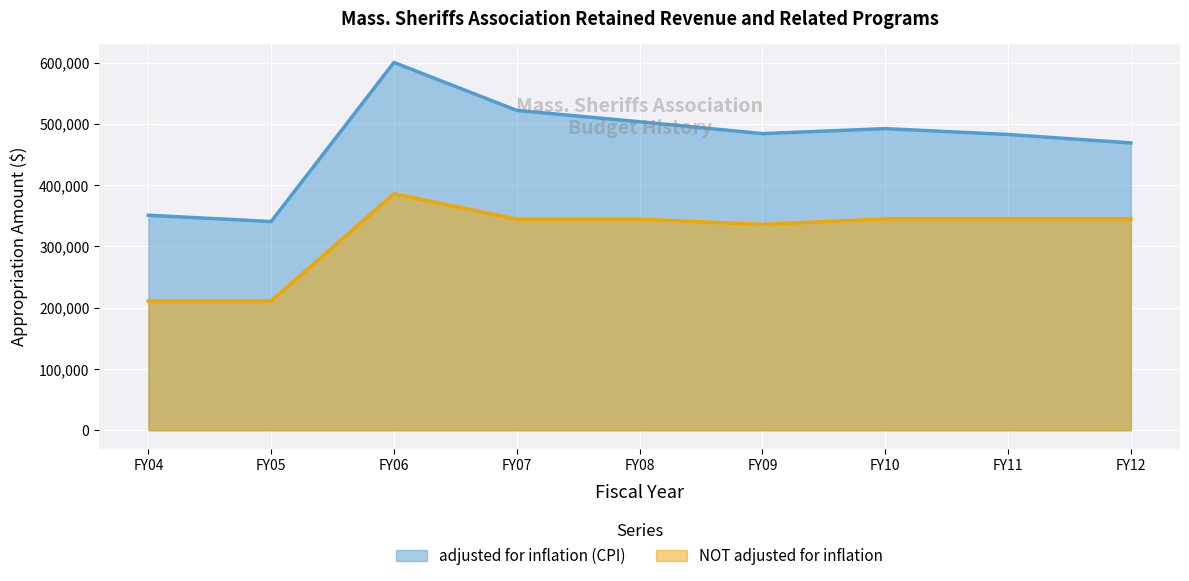

List the labels in order of adjusted for inflation (CPI) value, largest first.

FY06, FY07, FY08, FY10, FY09, FY11, FY12, FY04, FY05